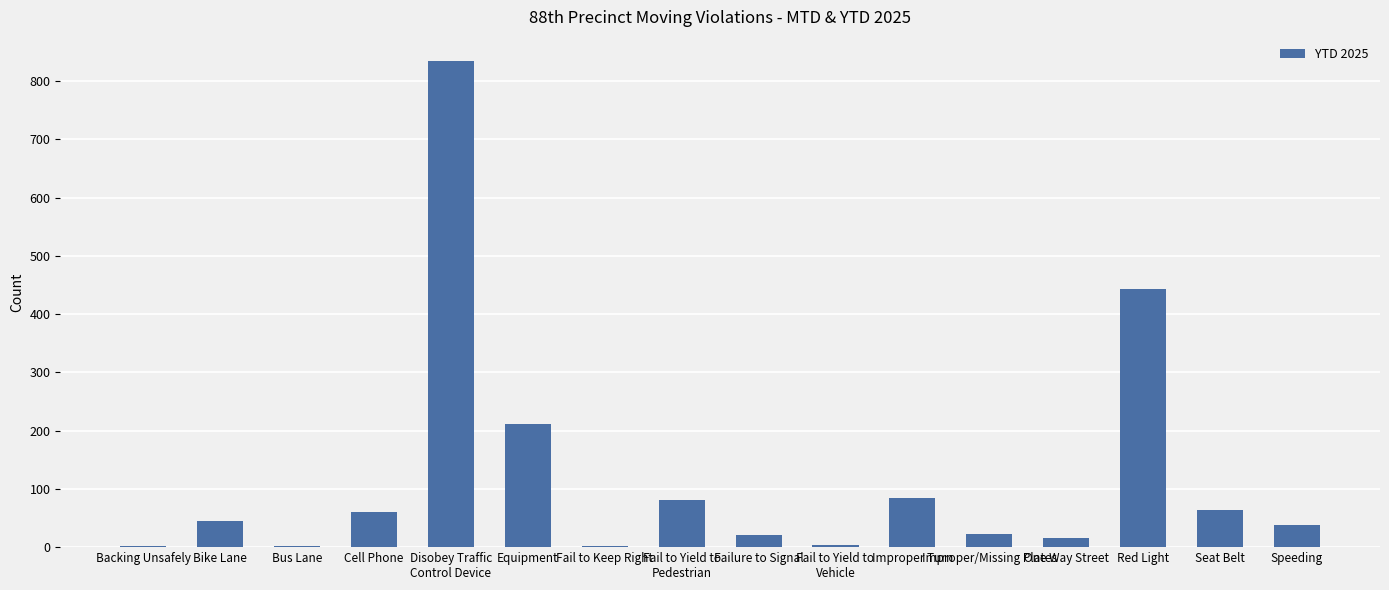

The value at Seat Belt is 19. True or false?

False